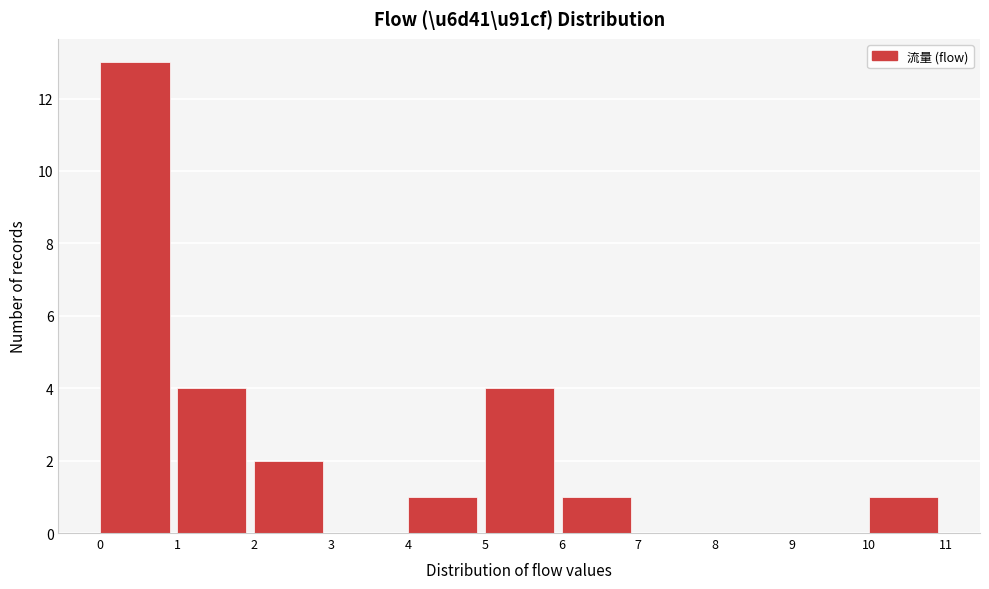

How tall is the bar that spans 0 to 1 on the x-axis? The values are not printed on the chart, so give them approximately, as read against the axis.

13